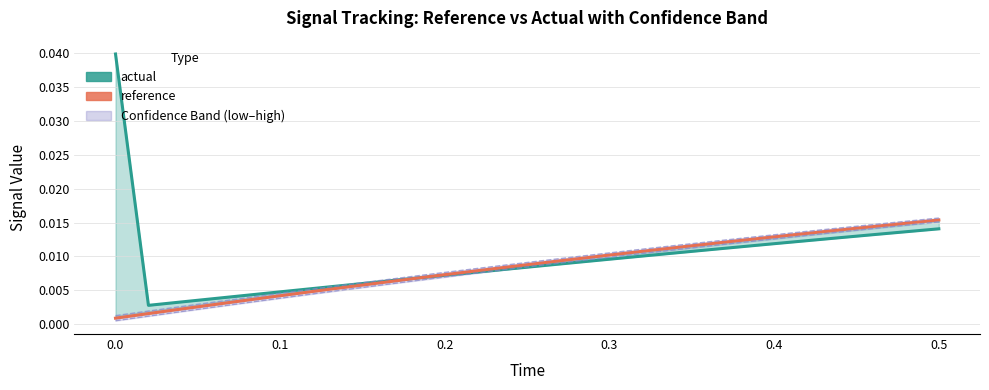

The value of actual at 0.3 is 0.0. True or false?

True